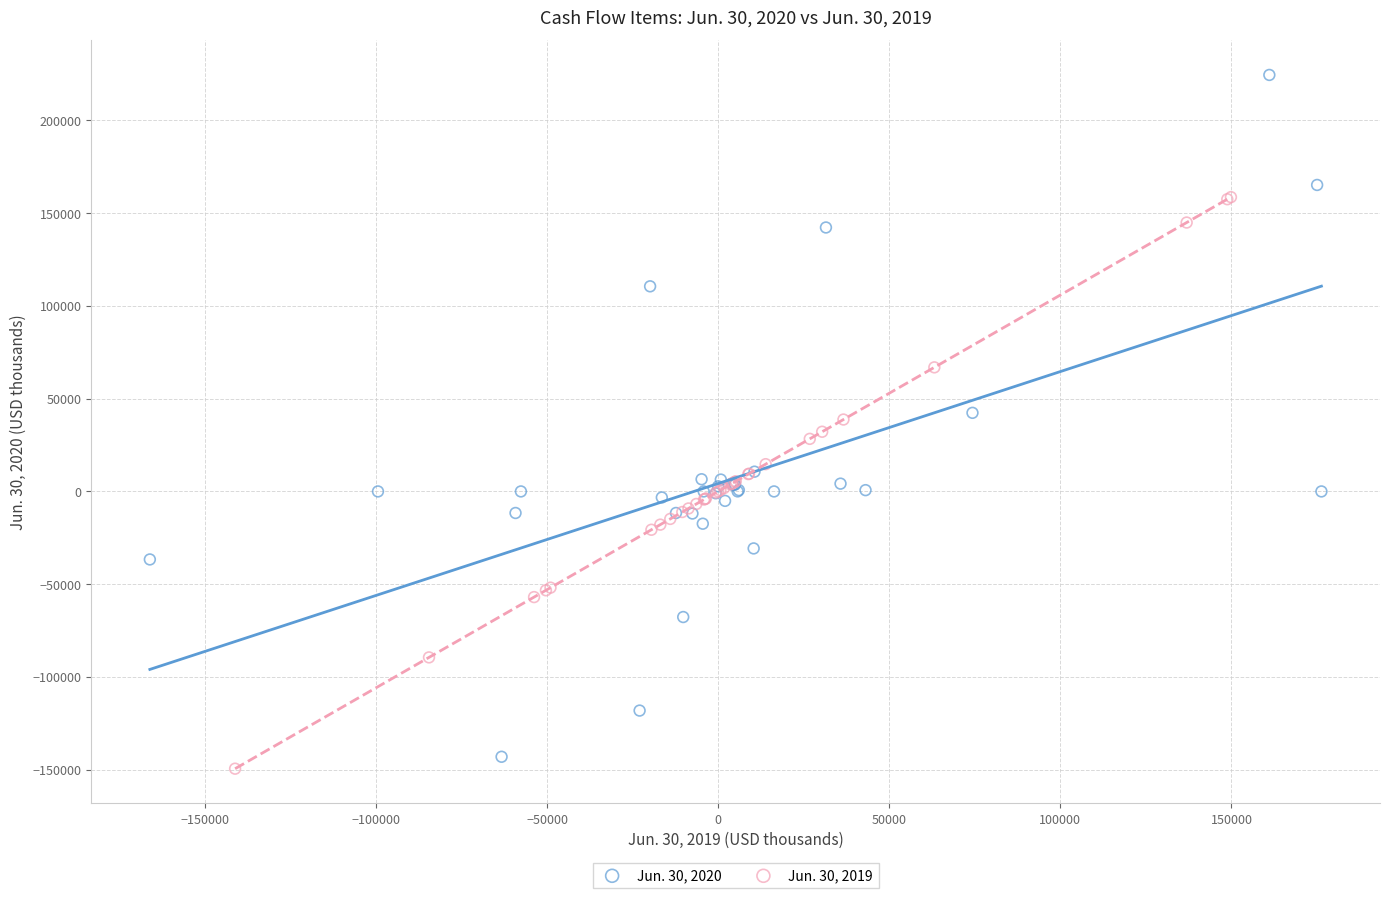

Which series reaches the maximum Y coordinate?

Jun. 30, 2020